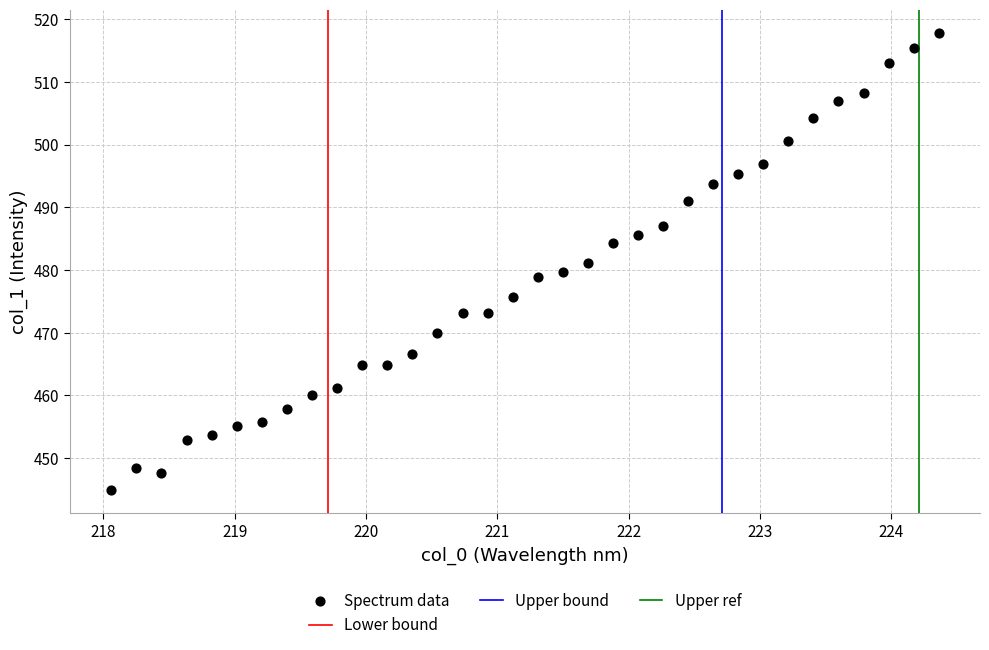

What is the range of Y values (max minus min)?

73.0